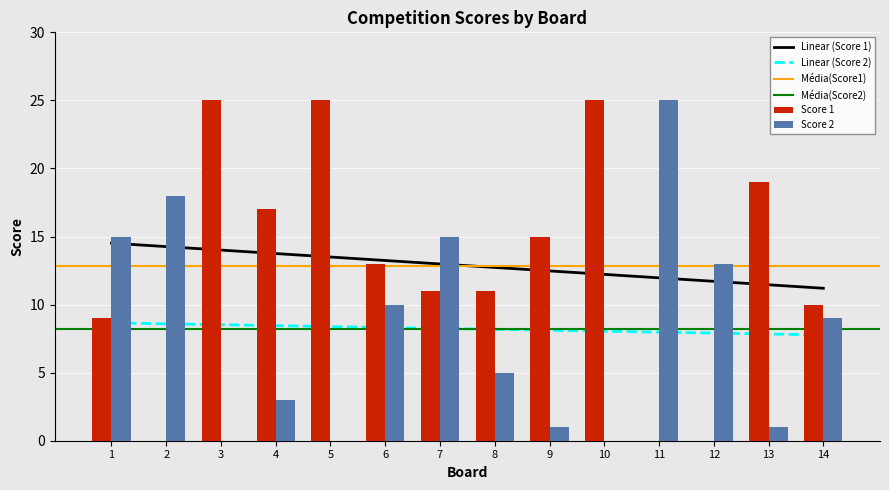

Rank the categories by Score 1 value from highest to lowest.

3, 5, 10, 13, 4, 9, 6, 7, 8, 14, 1, 2, 11, 12